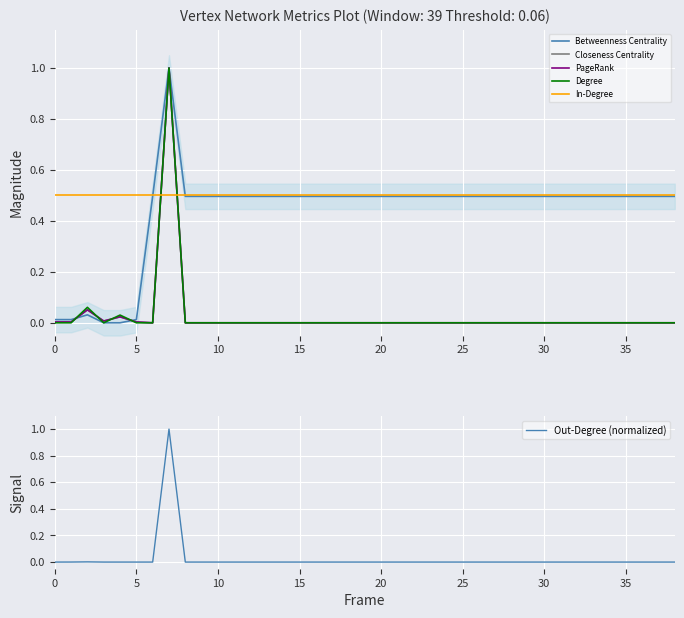

How many positive values does the Closeness Centrality series have?

7